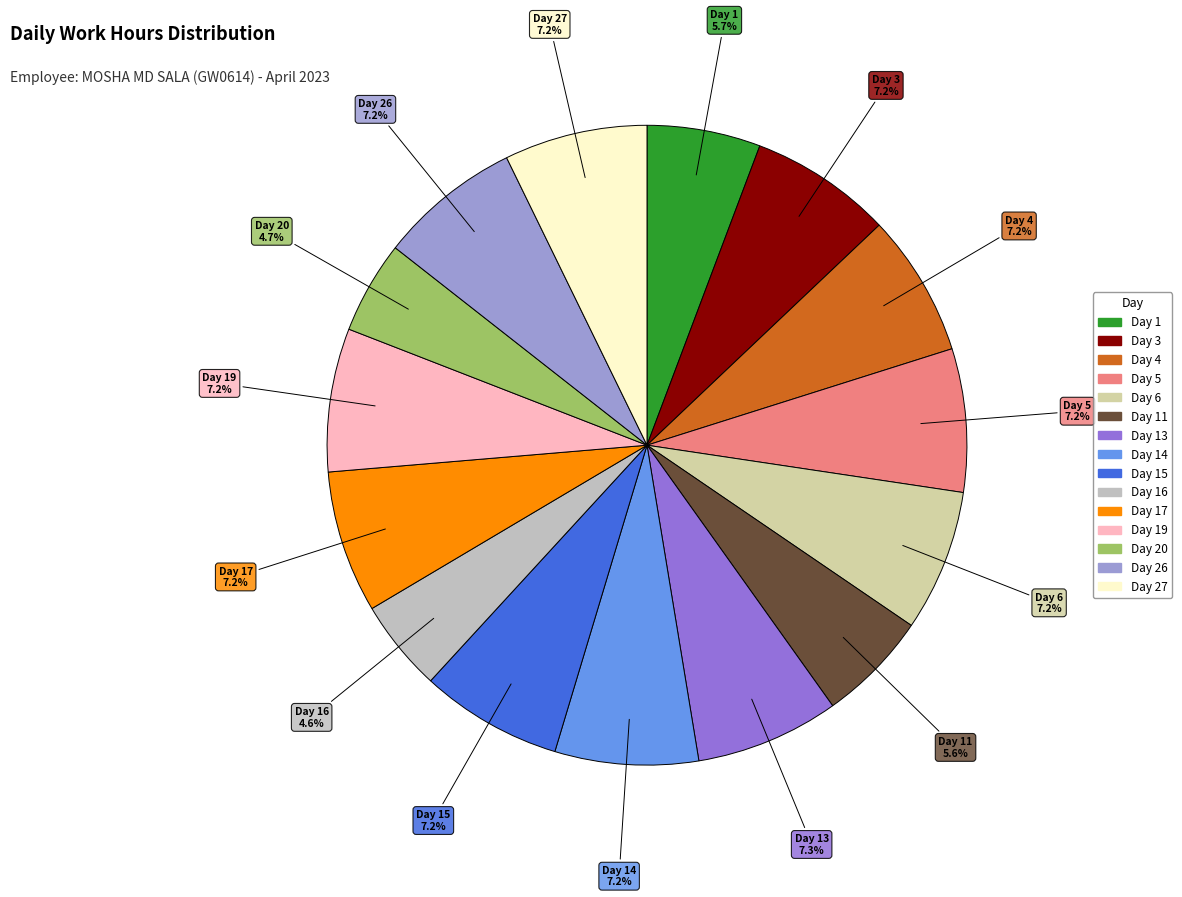

How many segments does this pie chart have?

15